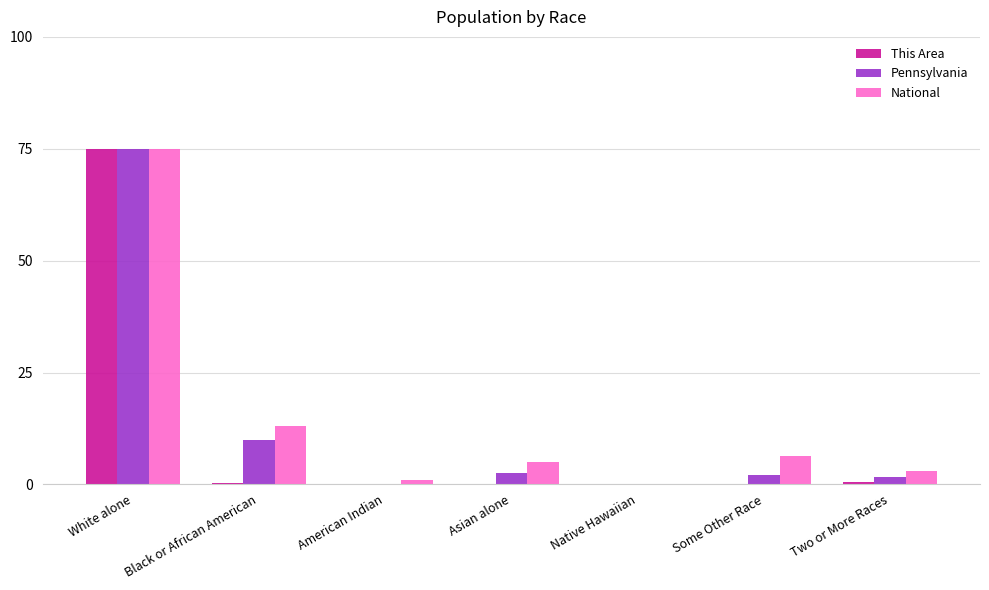

What is the total value across all series at White alone?

225.0